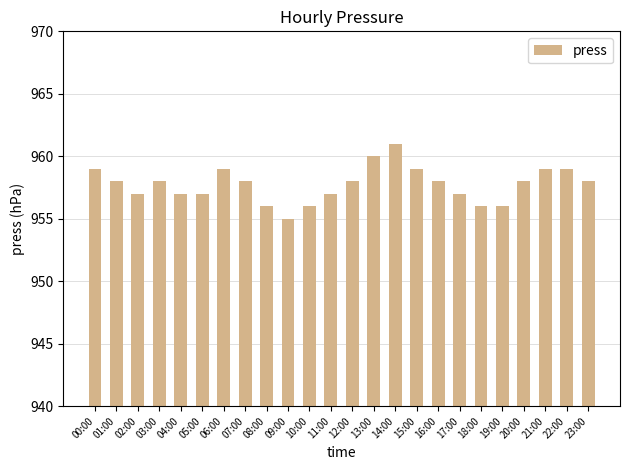

What position from the right is 07:00?

17